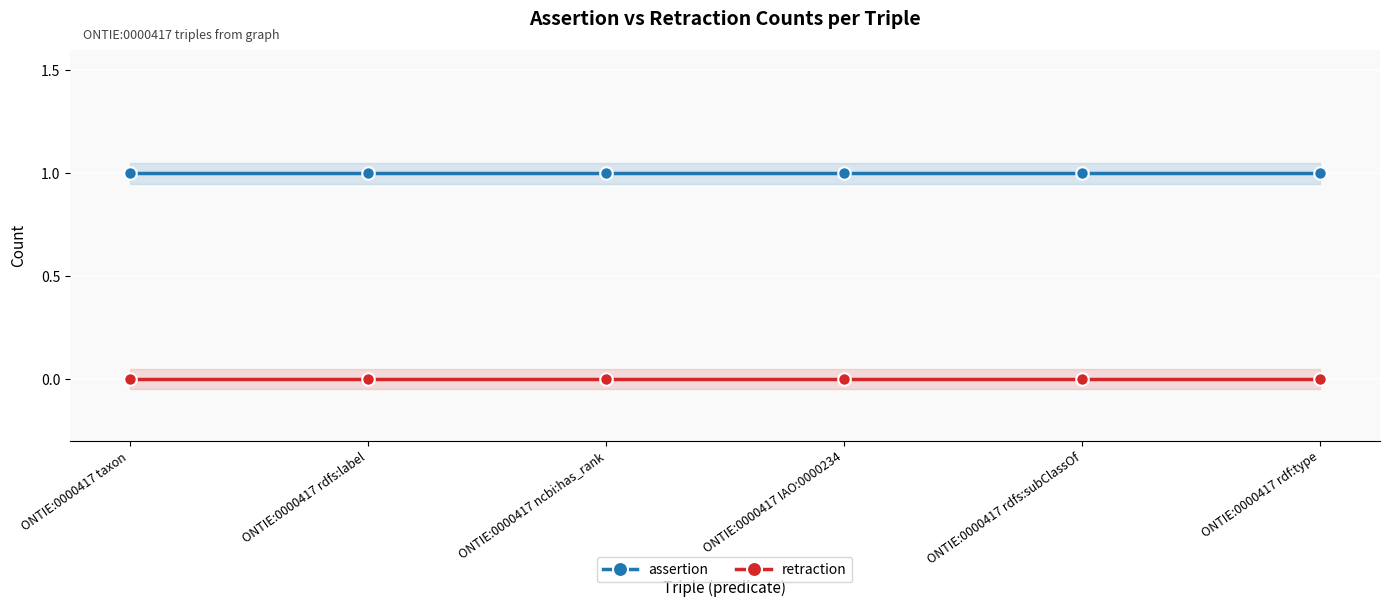

List the series in order of their overall mean, highest first.

assertion, retraction